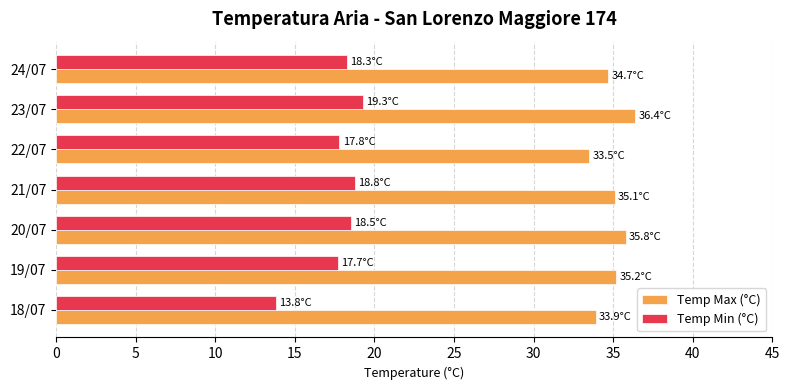

Is it true that Temp Min (°C) equals 28.9 at 24/07?

False